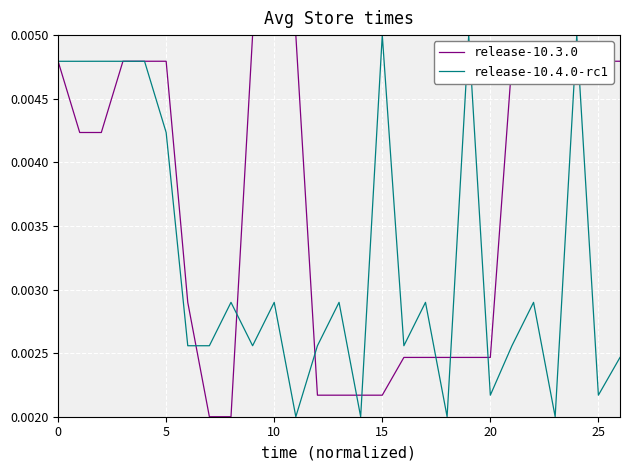

Rank the series by their average value, from highest to lowest.

release-10.3.0, release-10.4.0-rc1